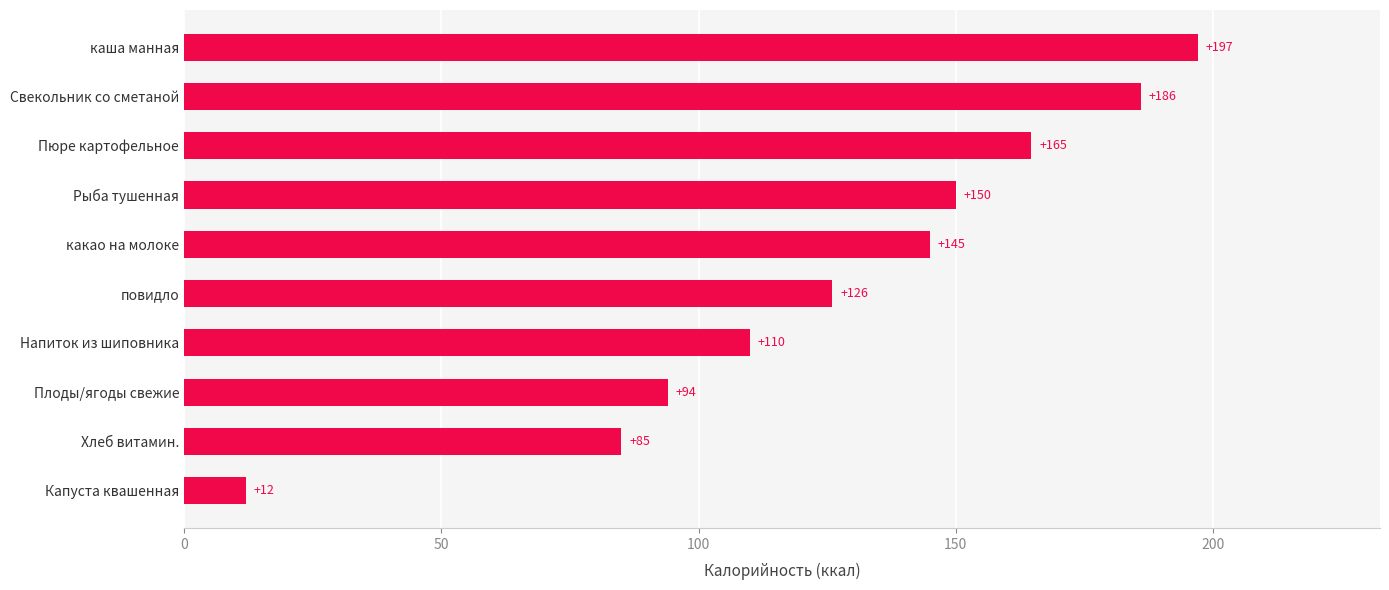

Where is the data nearest to the value 104?

Напиток из шиповника